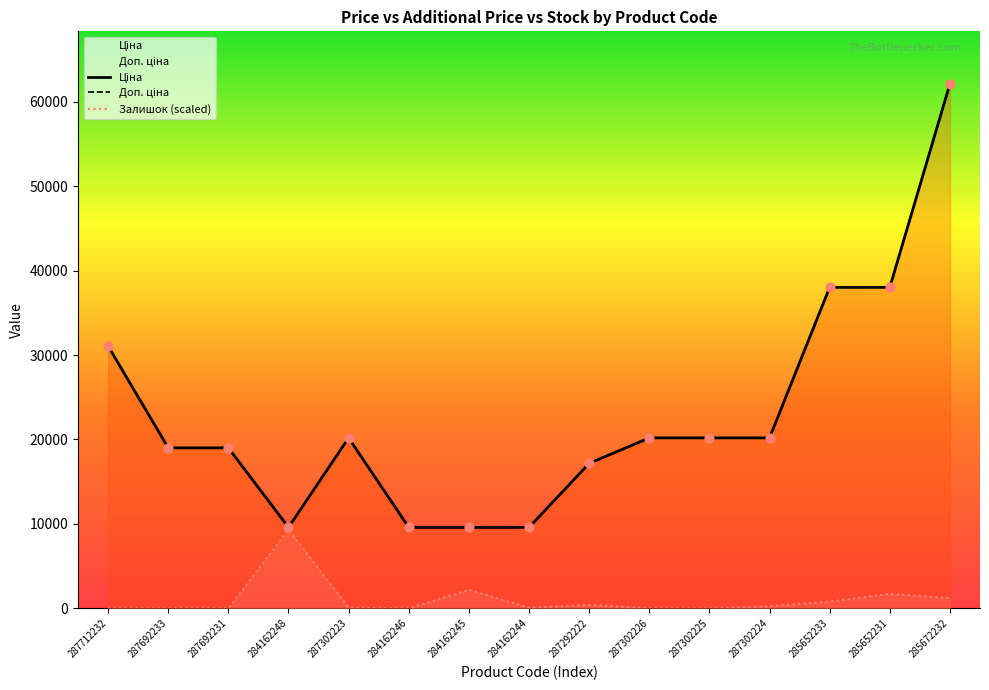

At which category is the sum across all series the highest?

285672232